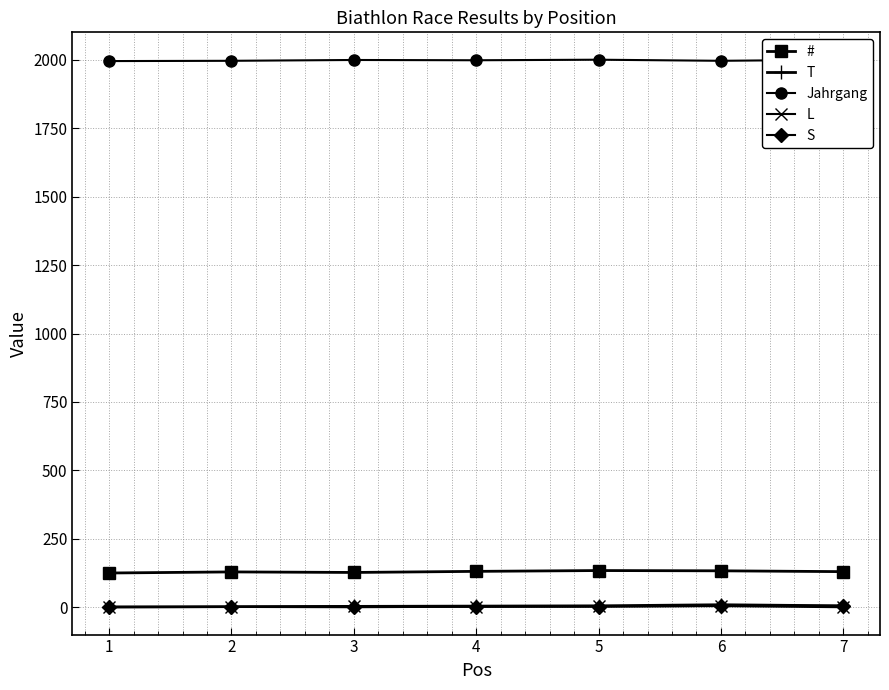

At which category does the chart reach its minimum across all series?

1